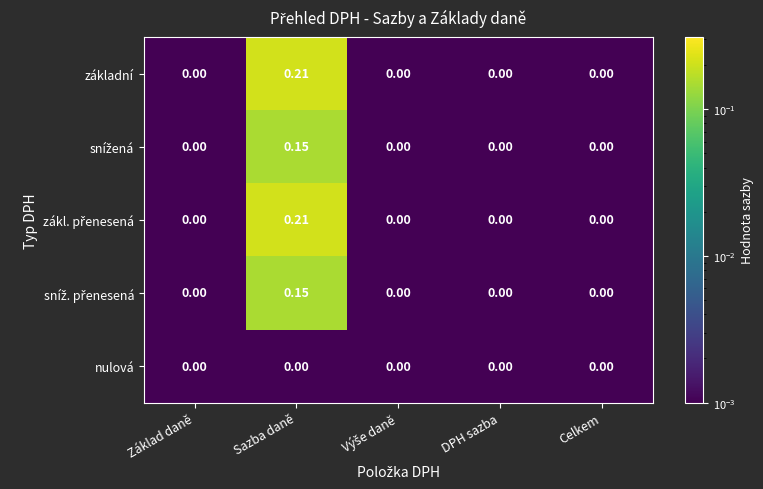

At which category does the chart reach its peak across all series?

Sazba daně